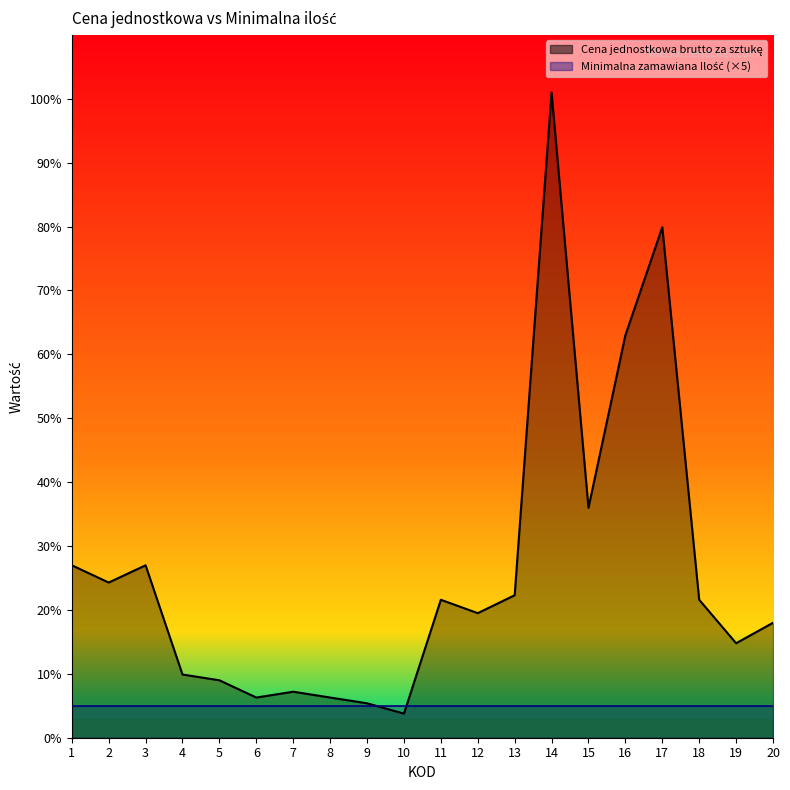

At which category does the chart reach its peak across all series?

14